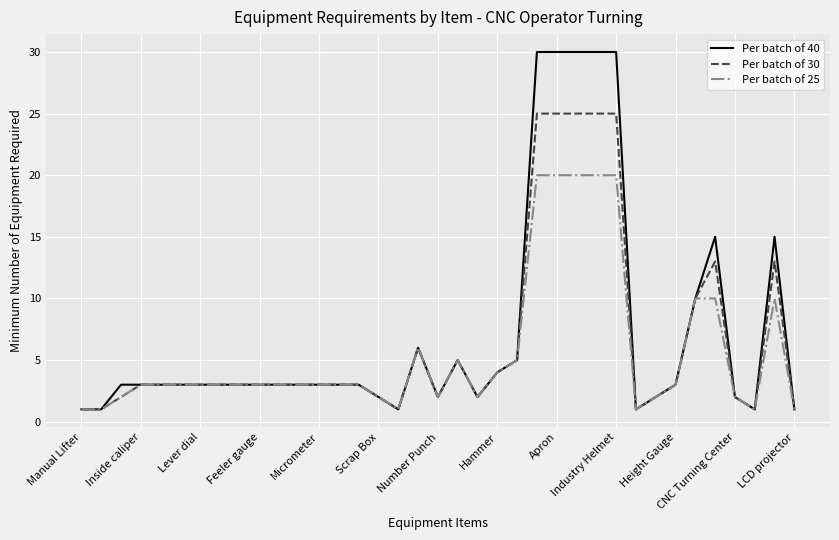

List the series in order of their peak value, lowest first.

Per batch of 25, Per batch of 30, Per batch of 40